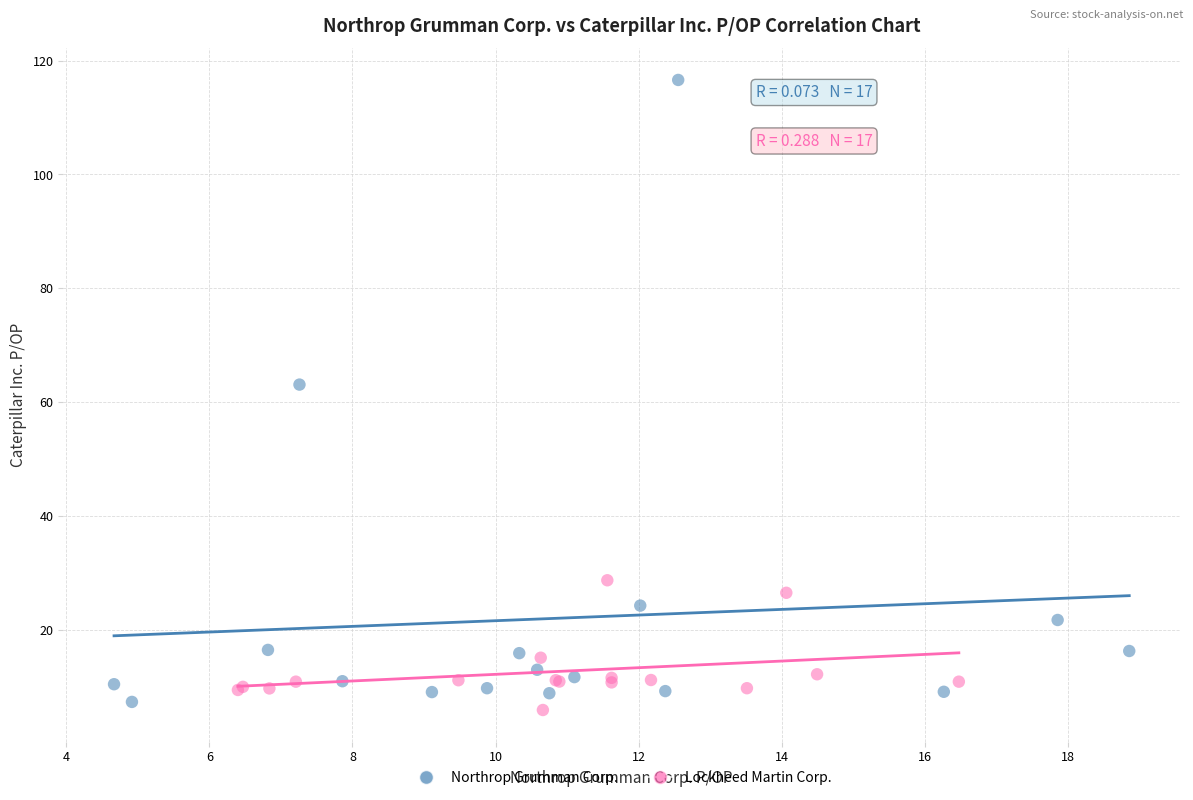

Which series reaches the minimum Y coordinate?

Lockheed Martin Corp.